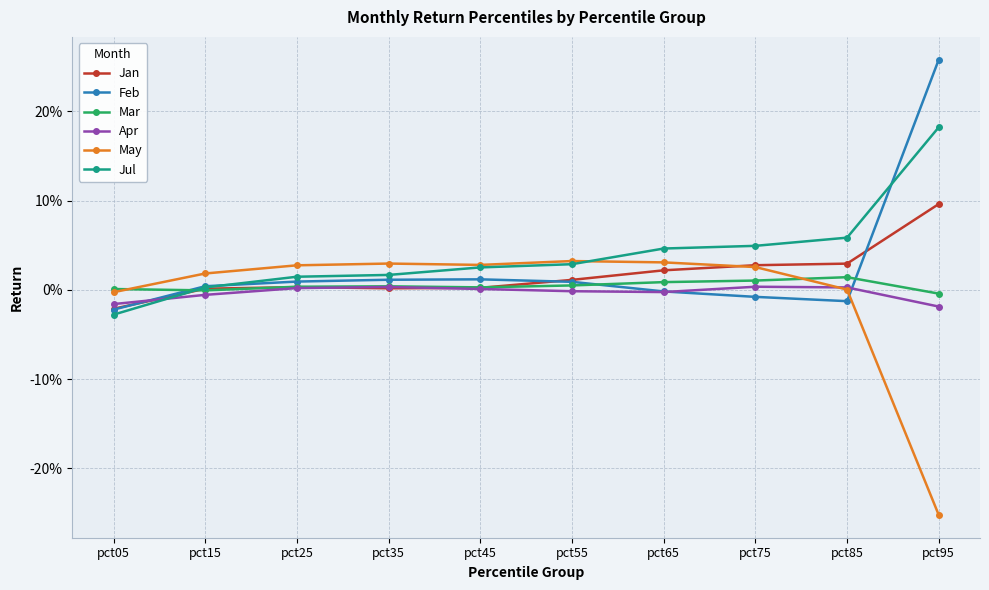

What are all the series names shown in the legend?

Jan, Feb, Mar, Apr, May, Jul